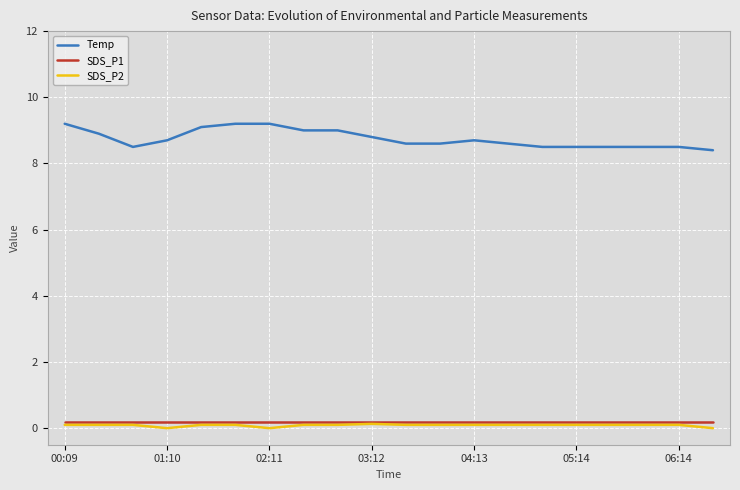

Which series has the largest total across all categories?

Temp